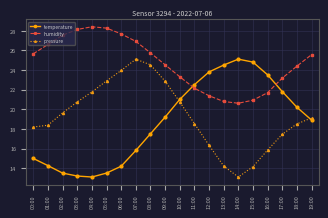

How many data points in pressure are less than 19?

10